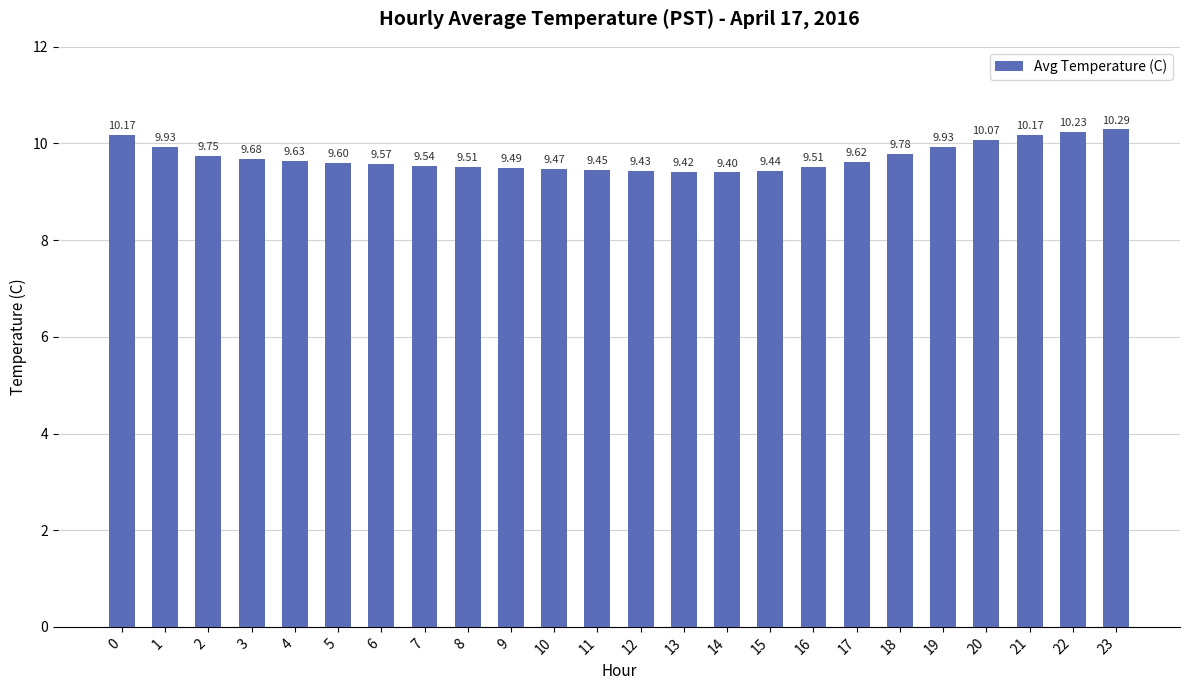

What is the sum of all values?

233.1